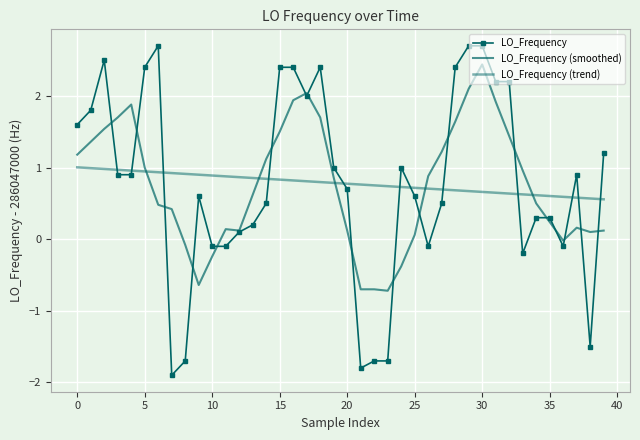

True or false: LO_Frequency (trend) has more than 0 points higher than both neighbors.

False